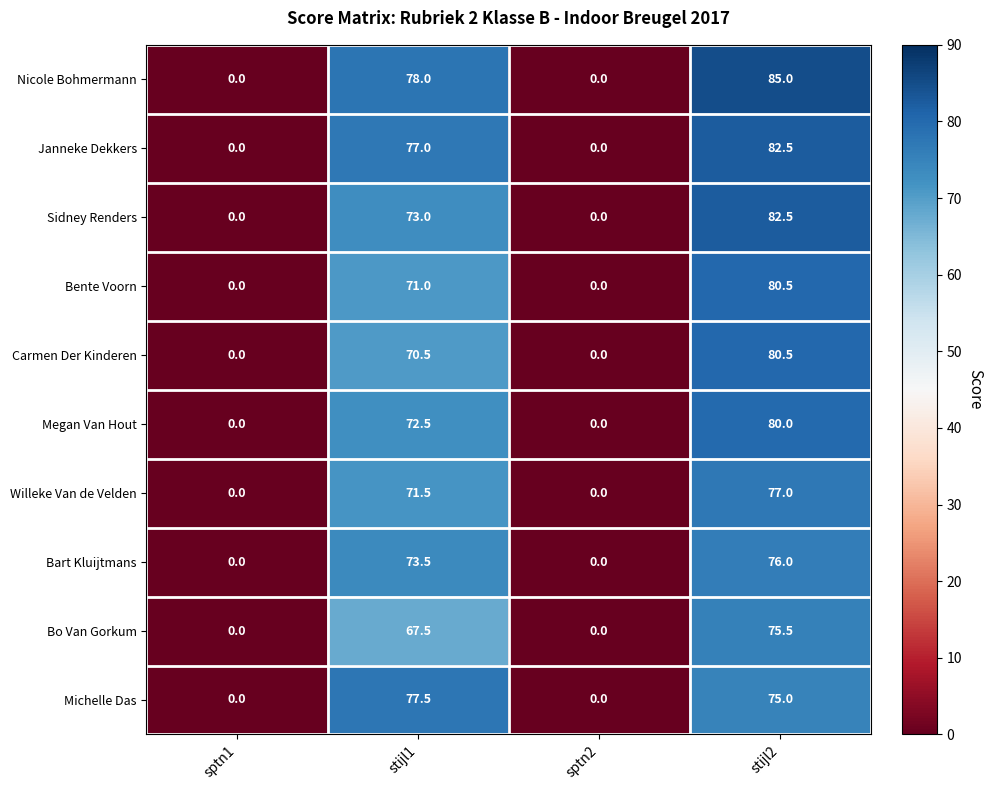

Count the number of categories in the chart.

4